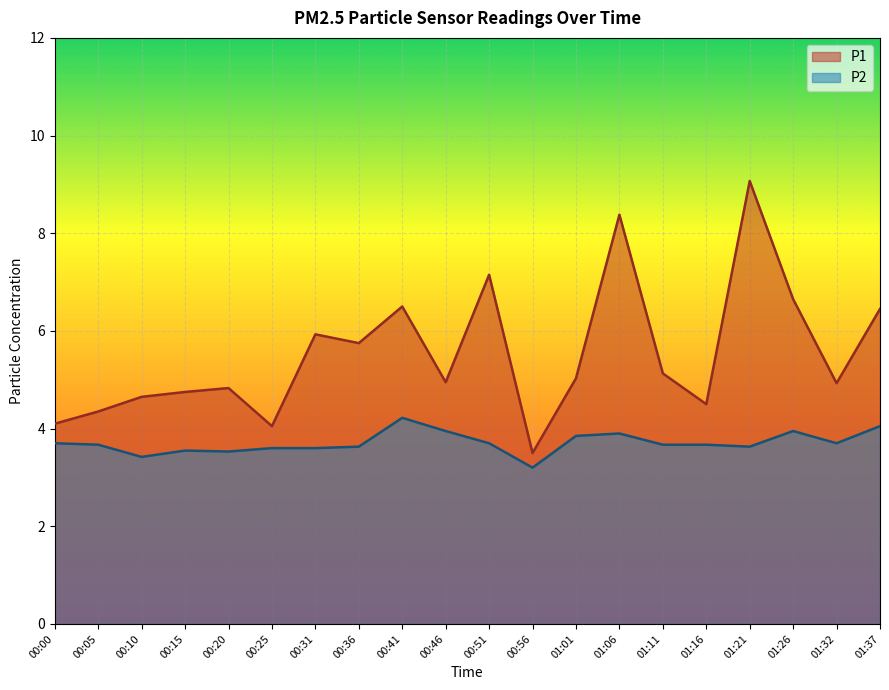

The value of P1 at 00:51 is 7.2. True or false?

True